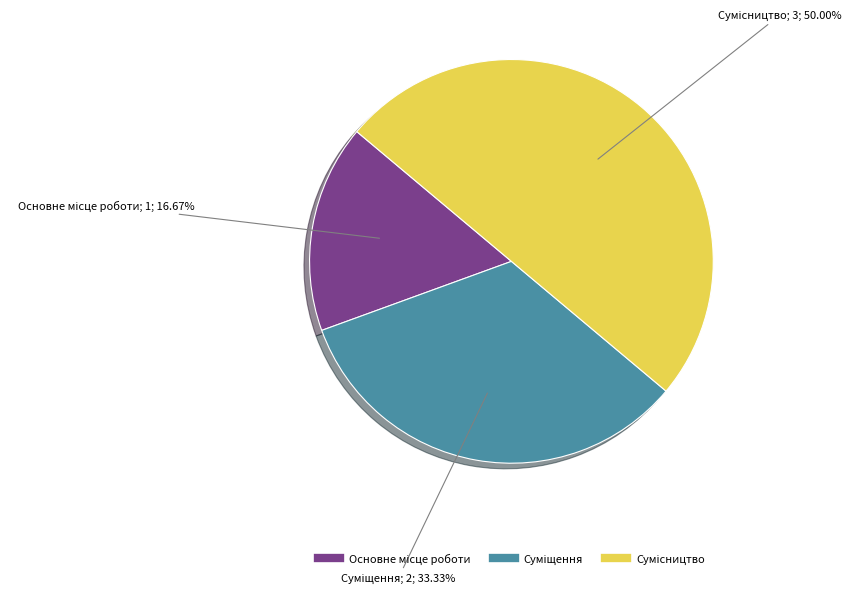

To the nearest percent, what is the difference between the Сумісництво and Основне місце роботи slice percentages?

33%